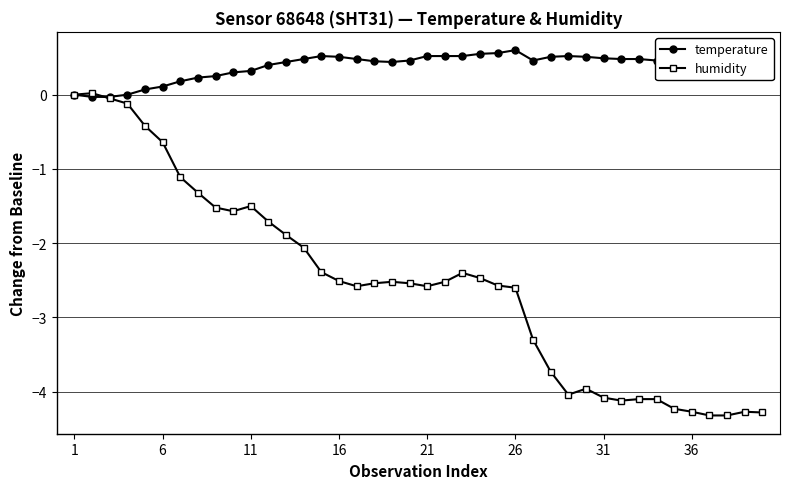

How many series are shown in this chart?

2